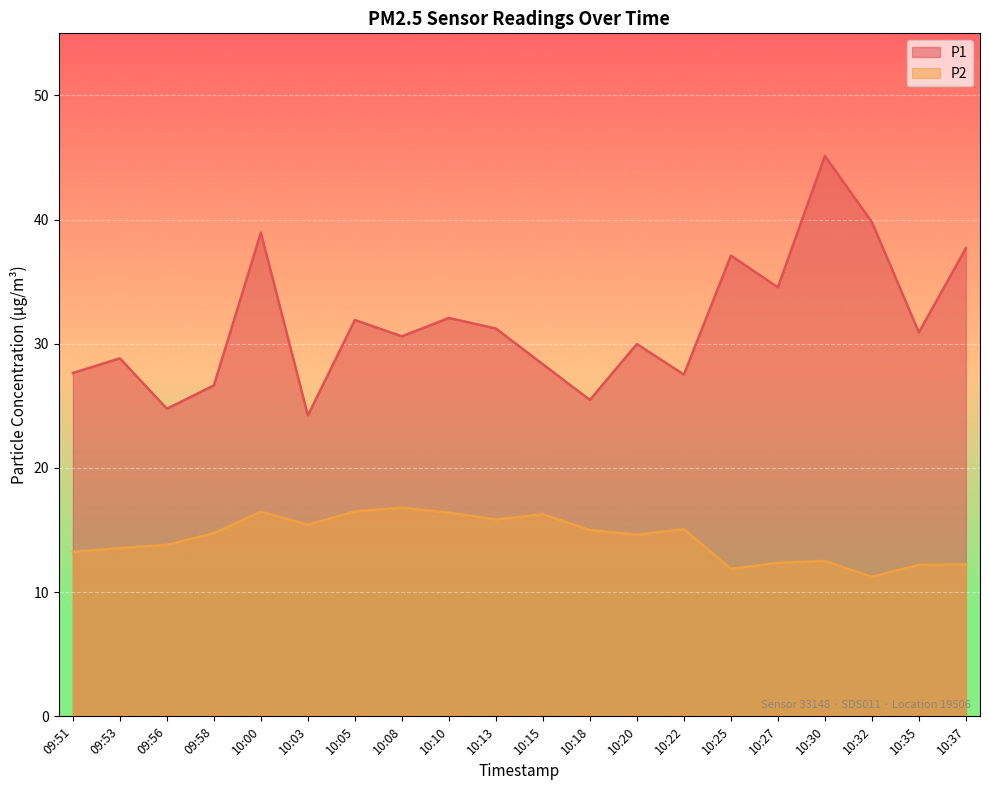

Does the chart display data point markers on the line(s)?

No